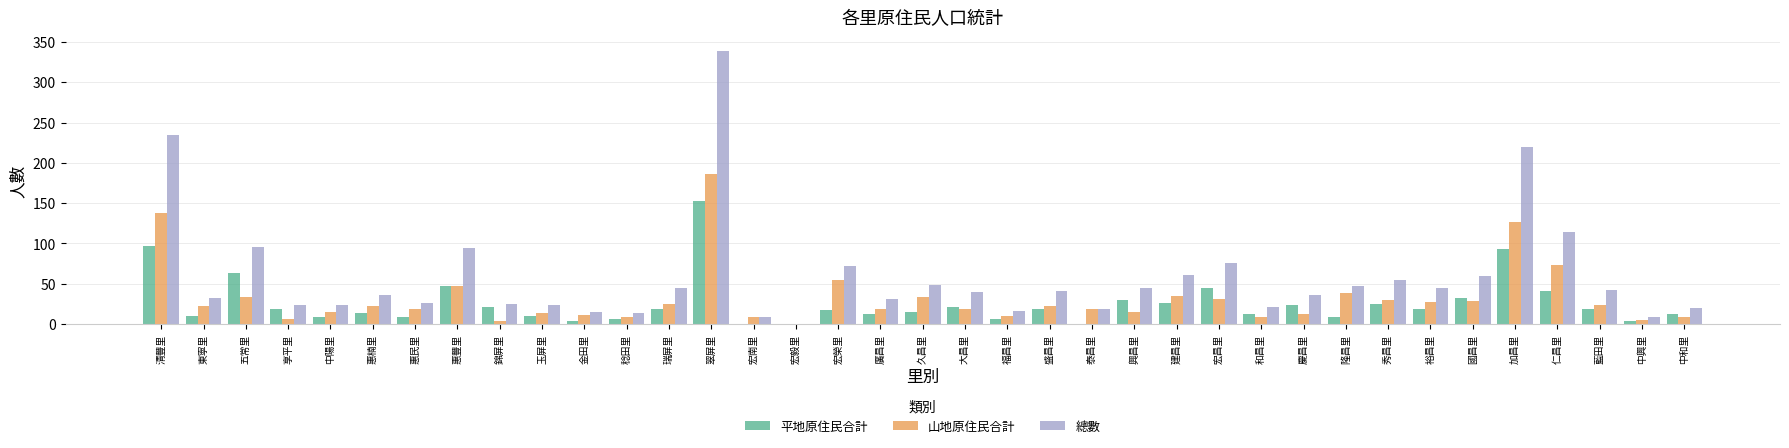

What is the highest value of the 平地原住民合計 series?

153